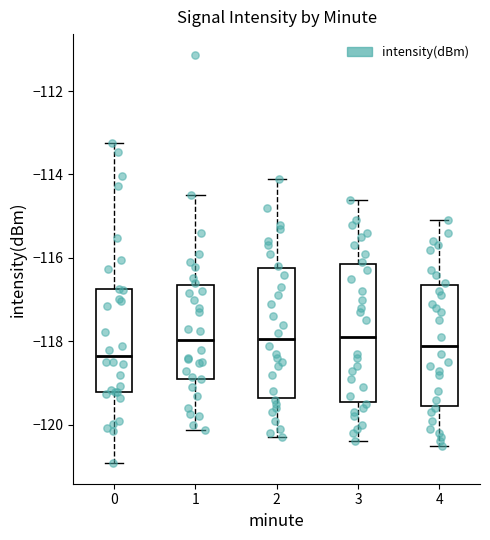

Where is the lower edge of the box at x = 3 on the y-axis? The values are not printed on the chart, so give them approximately, as read against the axis.

-119.4